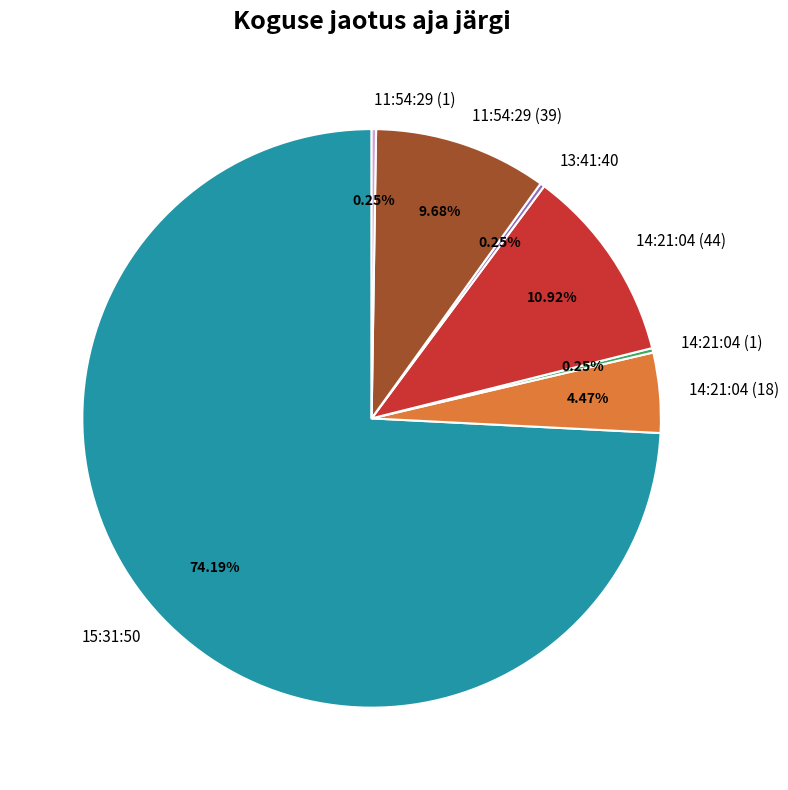

Does any single category account for the majority?

Yes